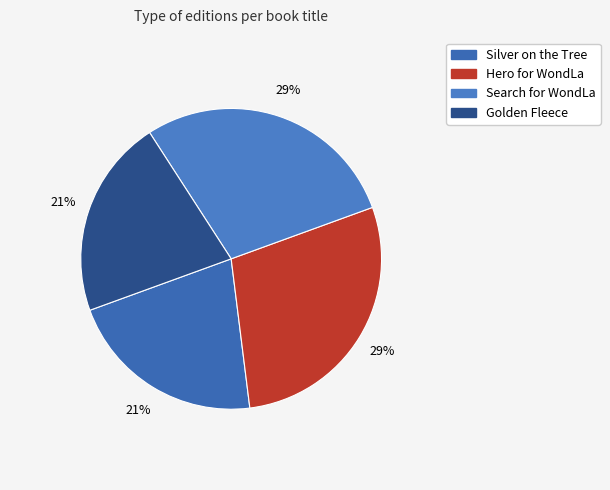

Rank the categories by value from lowest to highest.

Silver on the Tree, Golden Fleece, Search for WondLa, Hero for WondLa